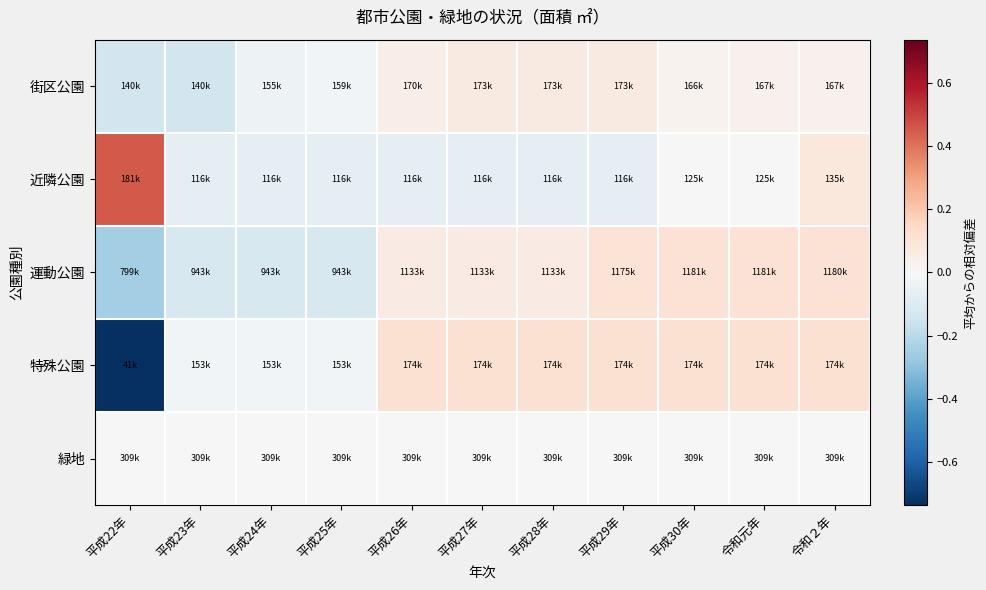

What is the spread (max minus min) of values at 令和２年?

0.1